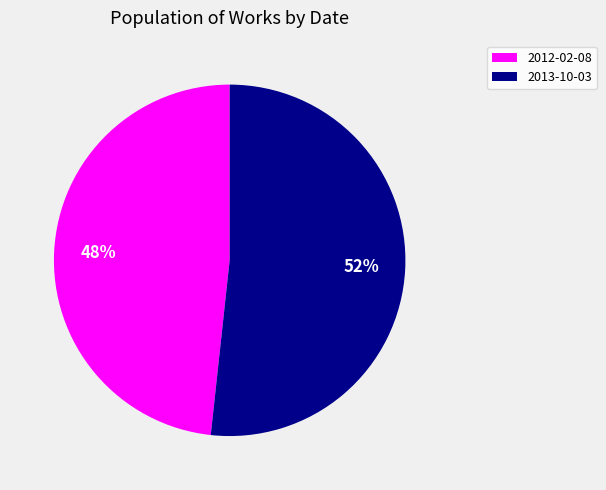

To the nearest percent, what is the average slice percentage?

50%